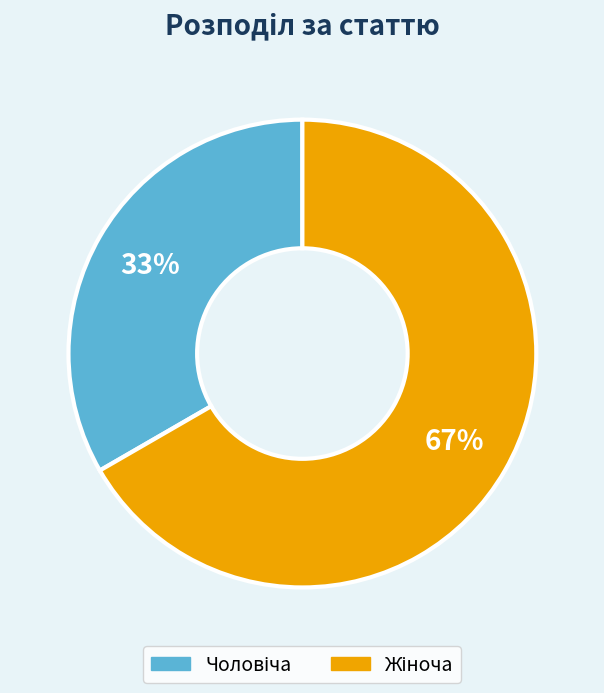

To the nearest percent, what is the average slice percentage?

50%